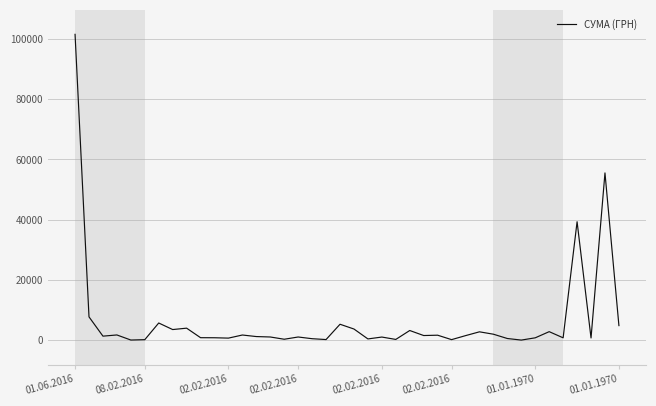

What is the difference between the maximum and minimum values?

101558.0